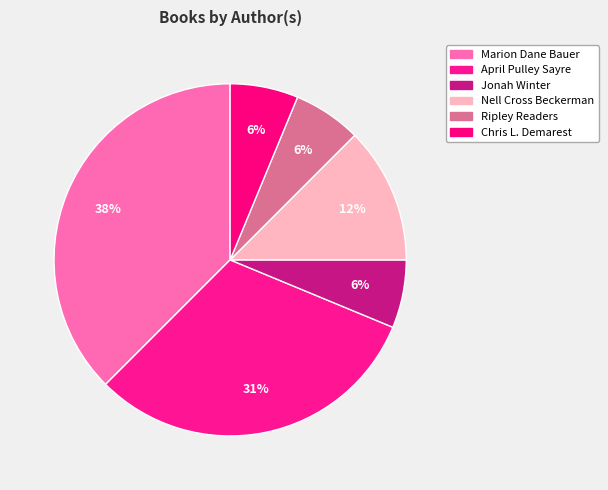

What is the ratio of the value at April Pulley Sayre to the value at Ripley Readers?

5.0